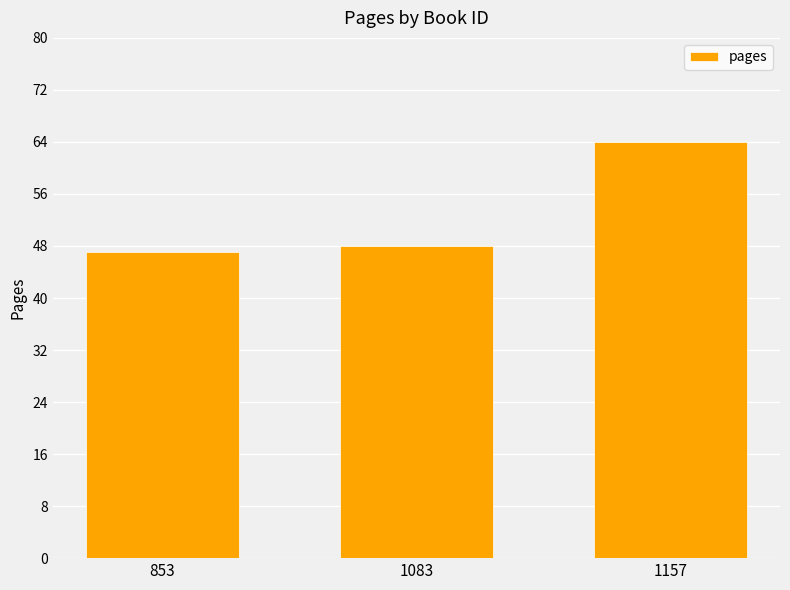

Reading left to right, transcribe all the data shown in this chart.

853=47	1083=48	1157=64